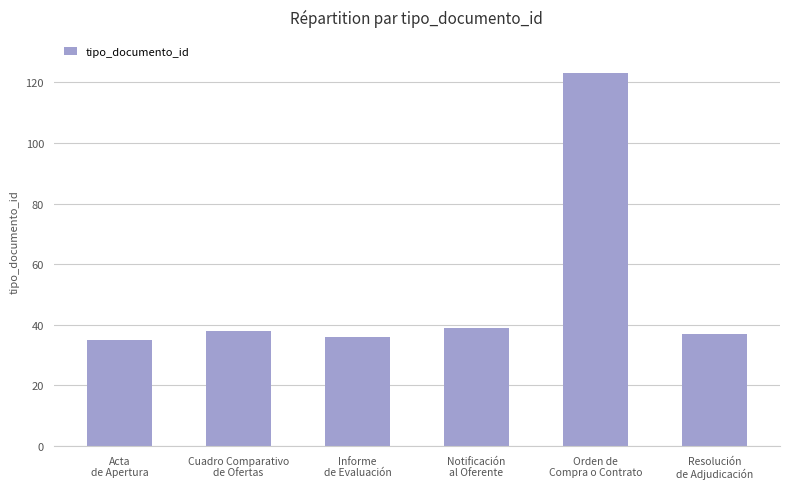

The chart shows a value of 59 at Resolución
de Adjudicación. True or false?

False